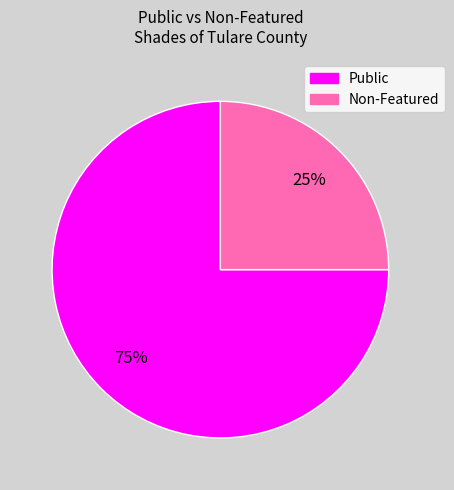

Is there a majority slice in this chart?

Yes